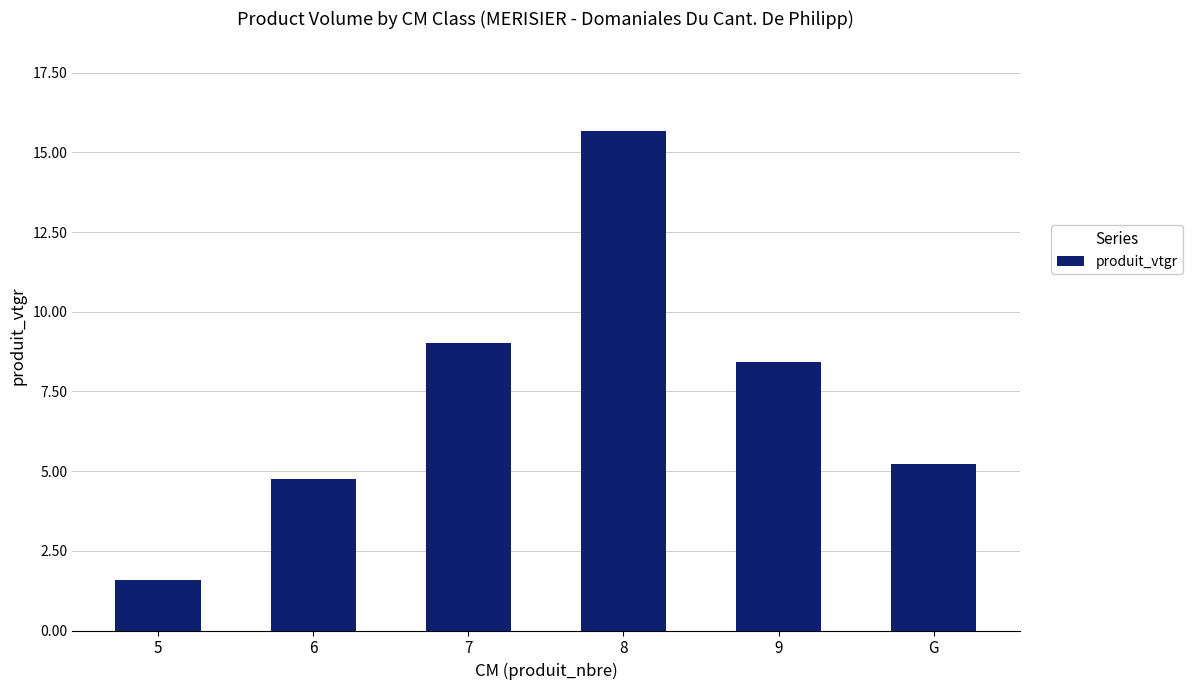

Where is the data nearest to the value 8?

9